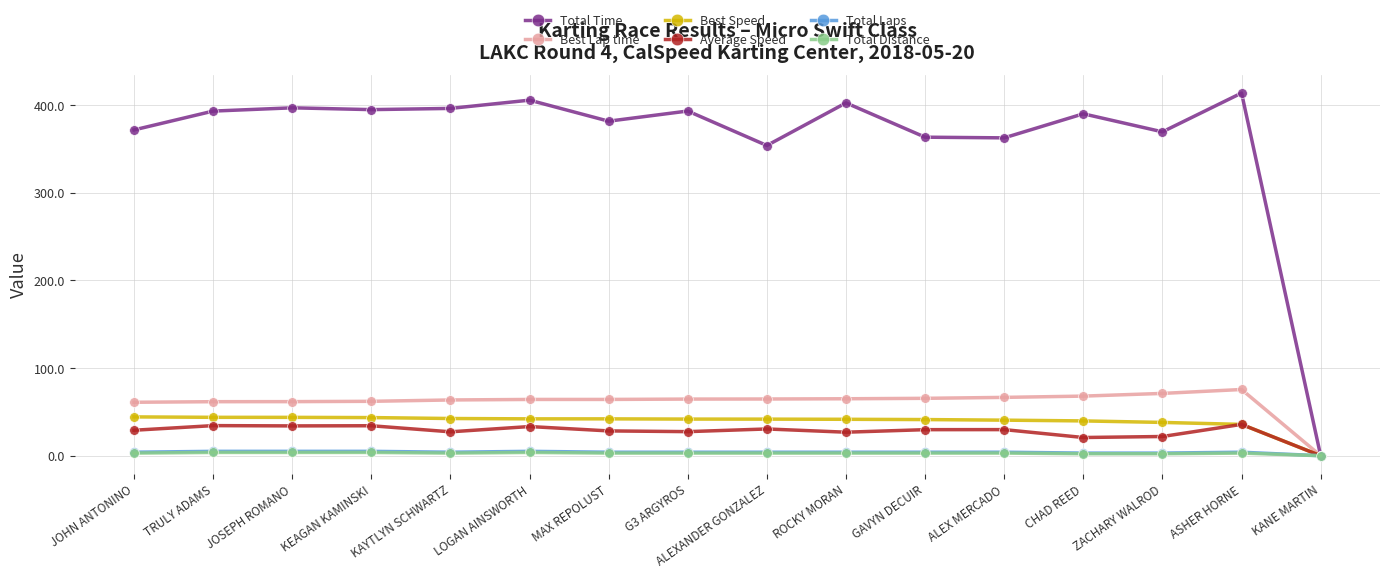

Between ROCKY MORAN and ALEX MERCADO, which series saw the biggest shift?

Total Time